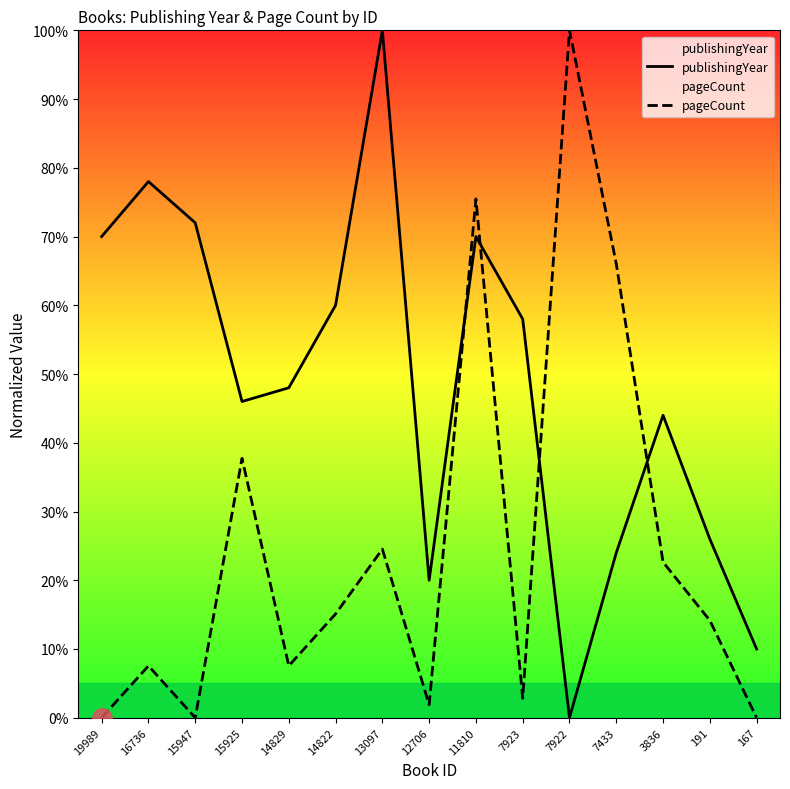

How many data points in pageCount are less than 14?

7